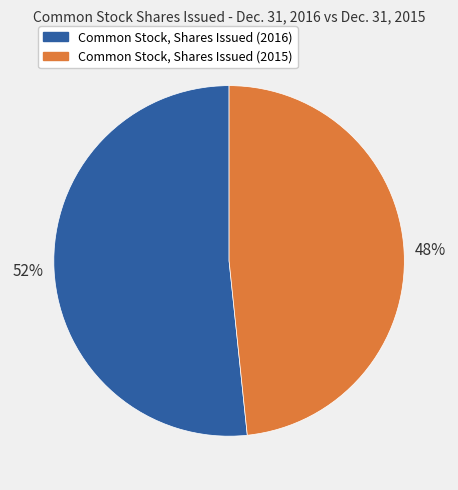

True or false: Common Stock, Shares Issued (2015) accounts for 62% of the total.

False